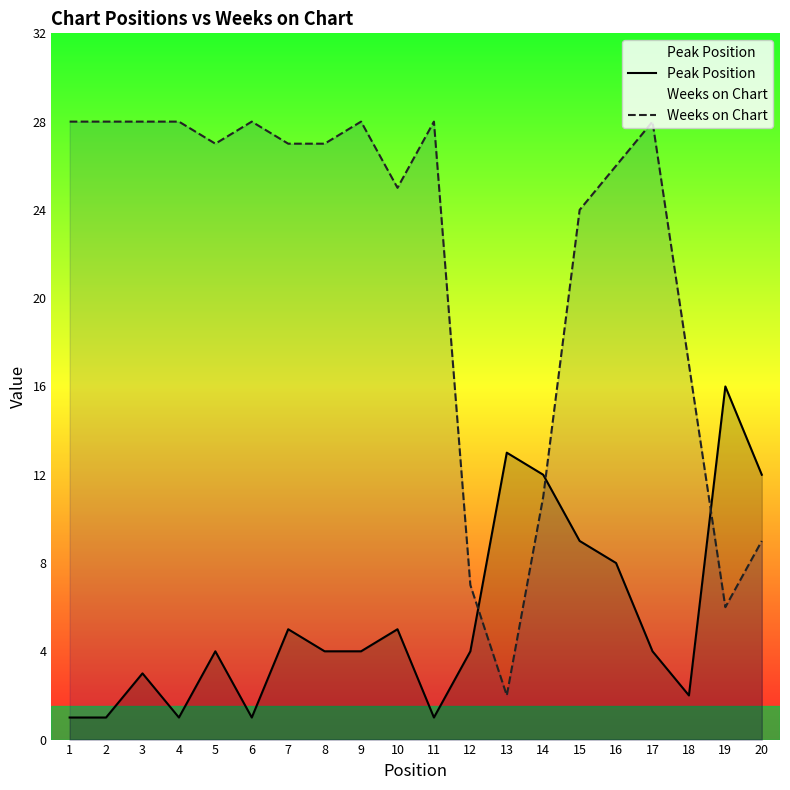

True or false: Peak Position and Weeks on Chart cross at least once.

True